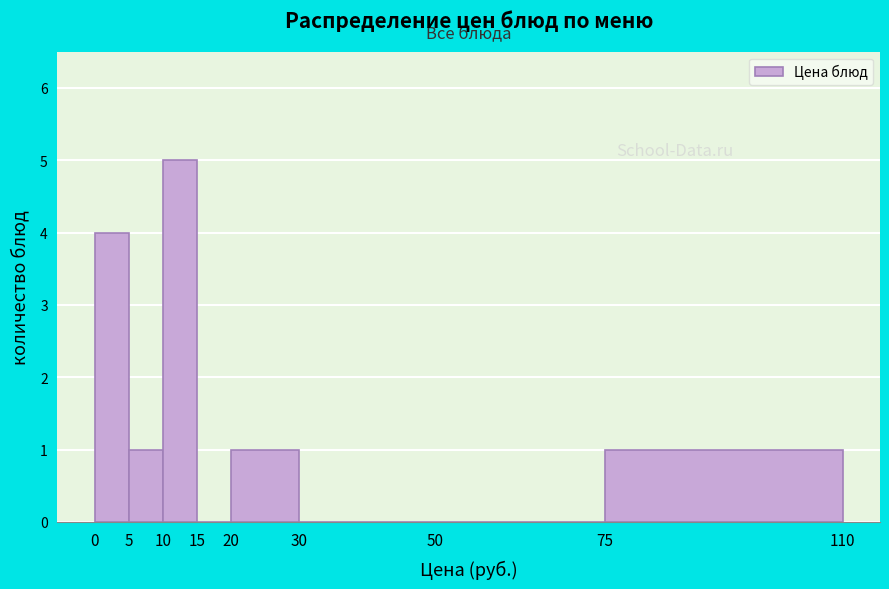

Reading left to right, transcribe this chart: for each bar, give the range it covers on the x-axis and its height. The values are not printed on the chart, so give them approximately, as read against the axis.

0 to 5: 4
5 to 10: 1
10 to 15: 5
15 to 20: 0
20 to 30: 1
30 to 50: 0
50 to 75: 0
75 to 110: 1